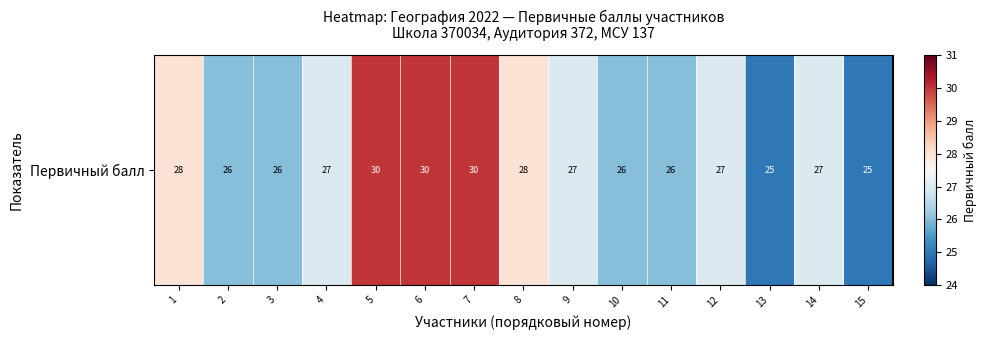

Rank the categories by value from highest to lowest.

5, 6, 7, 1, 8, 4, 9, 12, 14, 2, 3, 10, 11, 13, 15